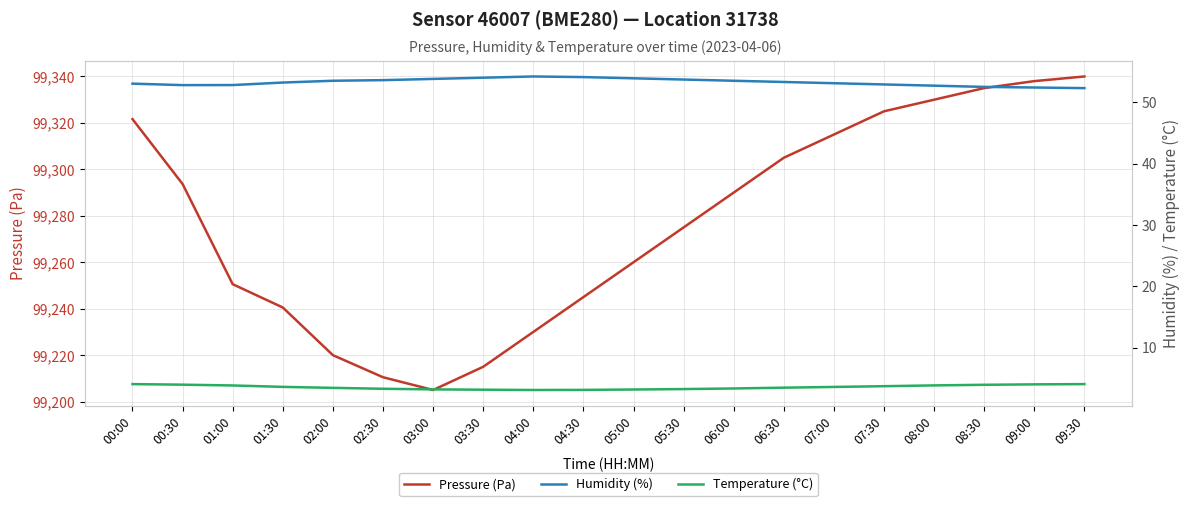

Is it true that Humidity (%) equals 81.9 at 01:30?

False